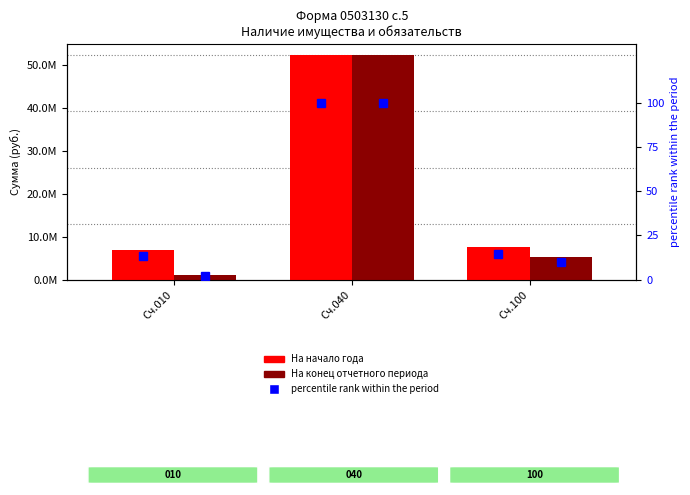

Does the chart contain stacked bars?

No